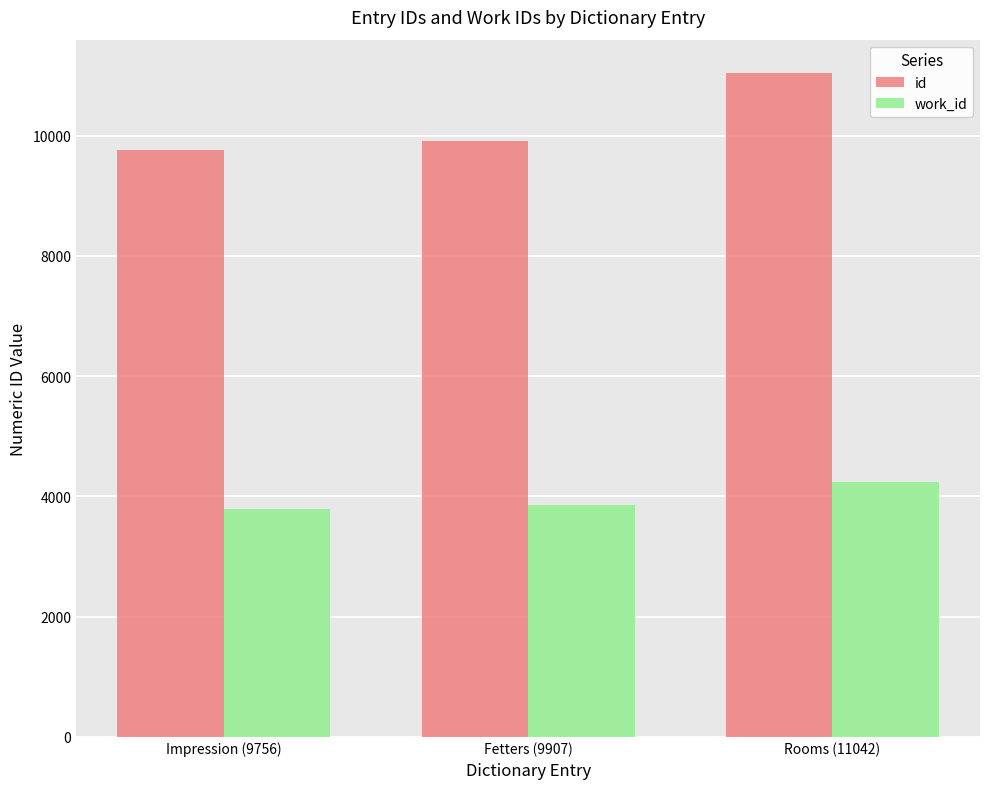

How many series are shown in this chart?

2